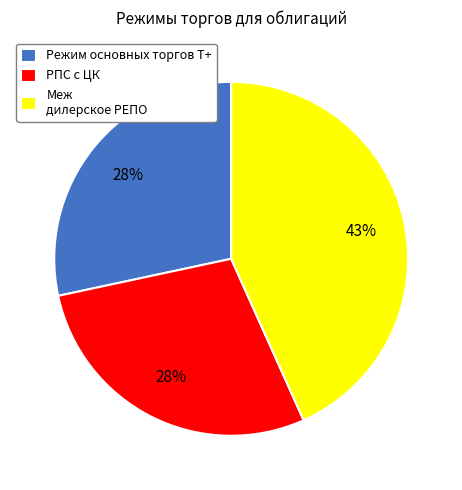

Between Режим основных торгов Т+ and Меж дилерское РЕПО, which is larger?

Меж дилерское РЕПО